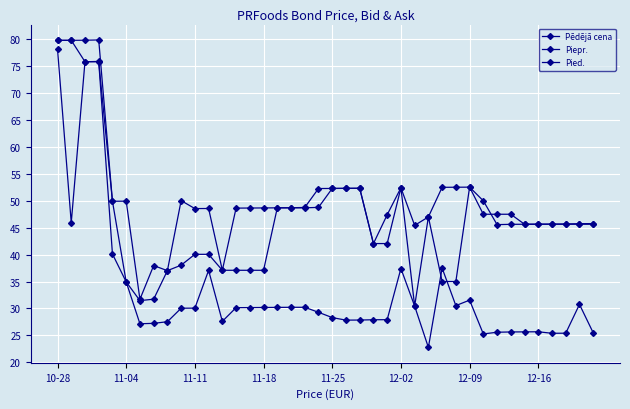

True or false: Pied. has more than 2 interior local peaks.

True